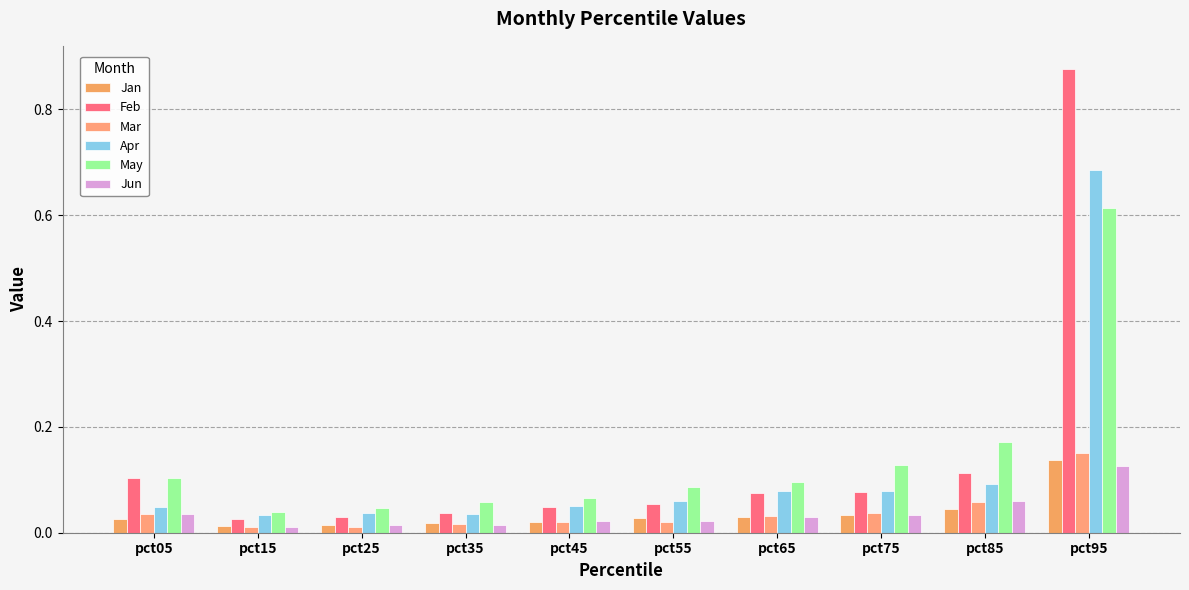

How many groups of bars are there?

10